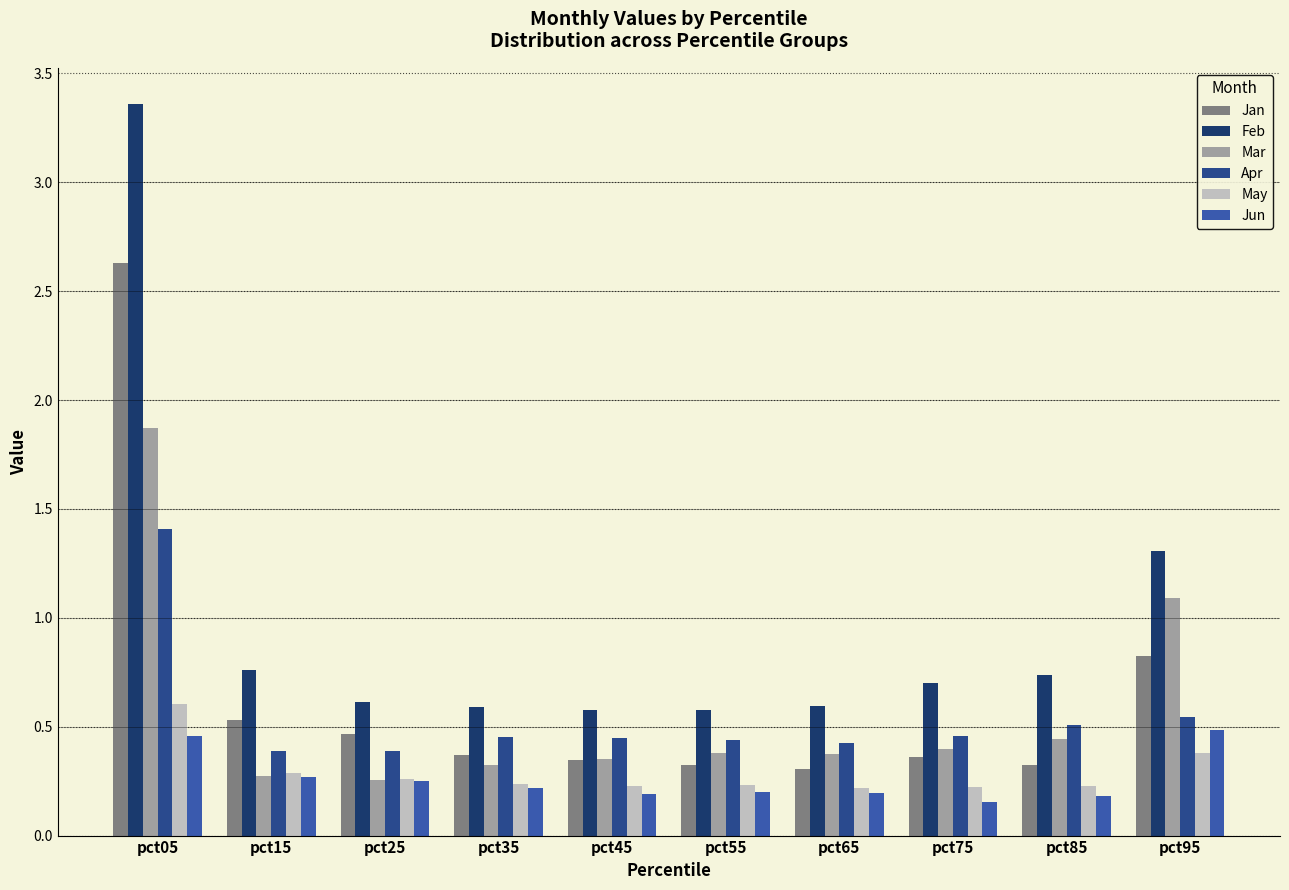

What is the difference between the maximum and minimum values in the Feb series?

2.8